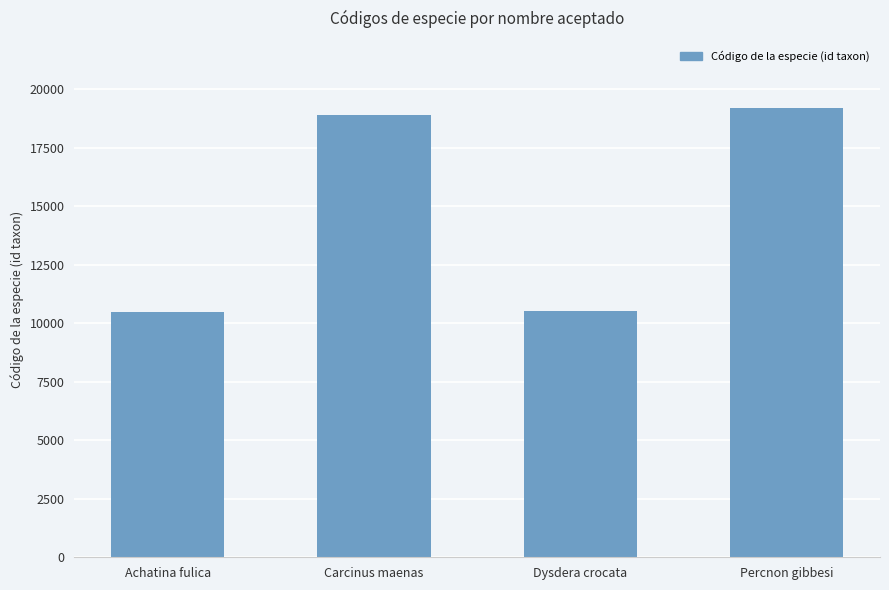

What is the sum of all values?

59042